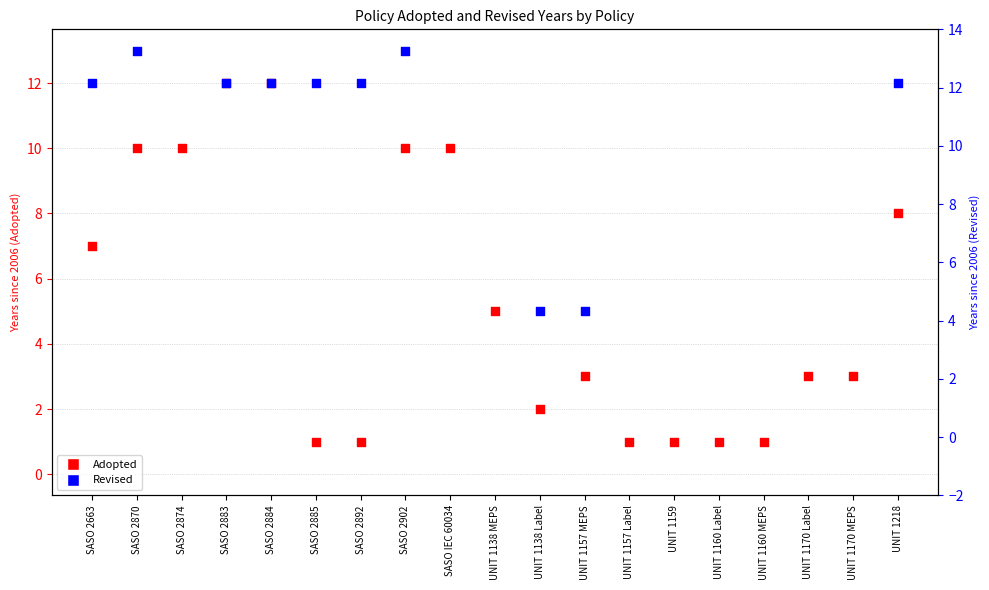

What is the change in value from SASO 2870 to UNIT 1218?

-2